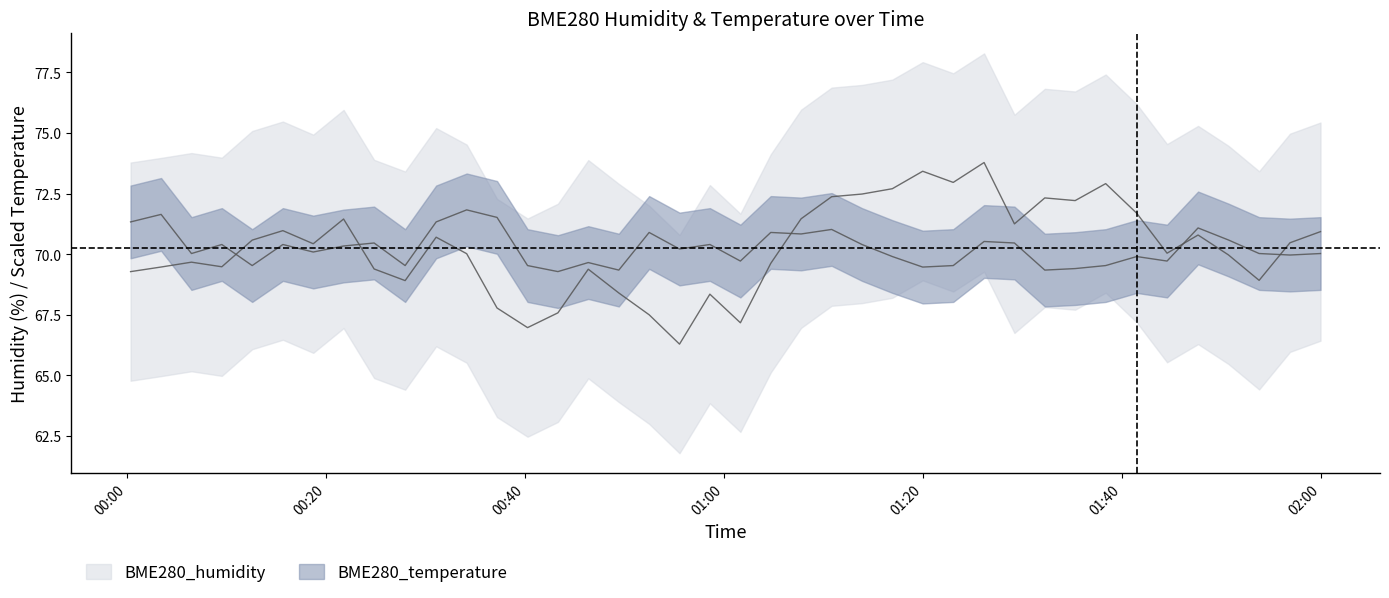

What is the value of the BME280_humidity point at the 17th from the left?

68.4